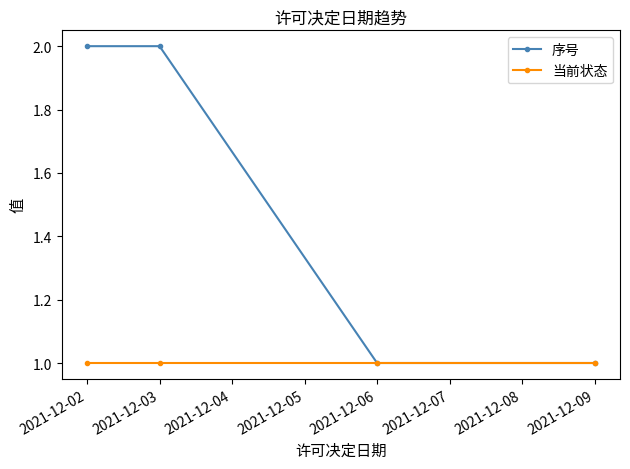

What is the average value of the 序号 series?

2